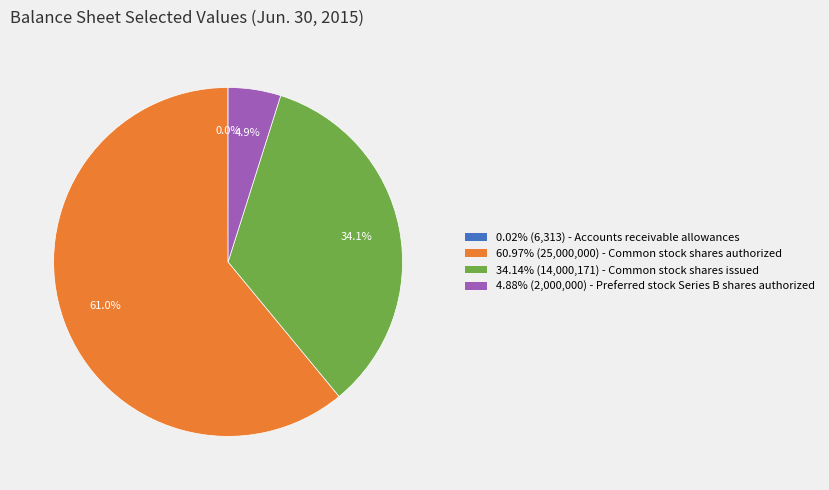

Approximately how many times larger is the value at 60.97% (25,000,000) - Common stock shares authorized compared to 34.14% (14,000,171) - Common stock shares issued?

1.8